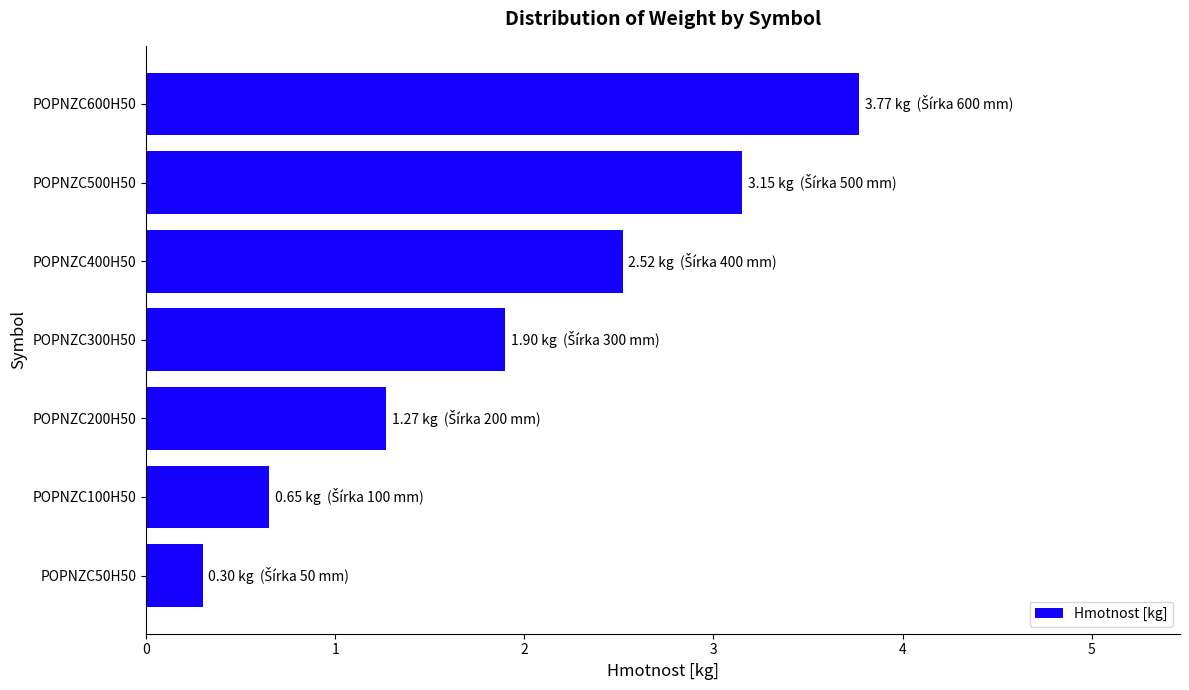

Which label corresponds to the smallest value in the chart?

POPNZC50H50